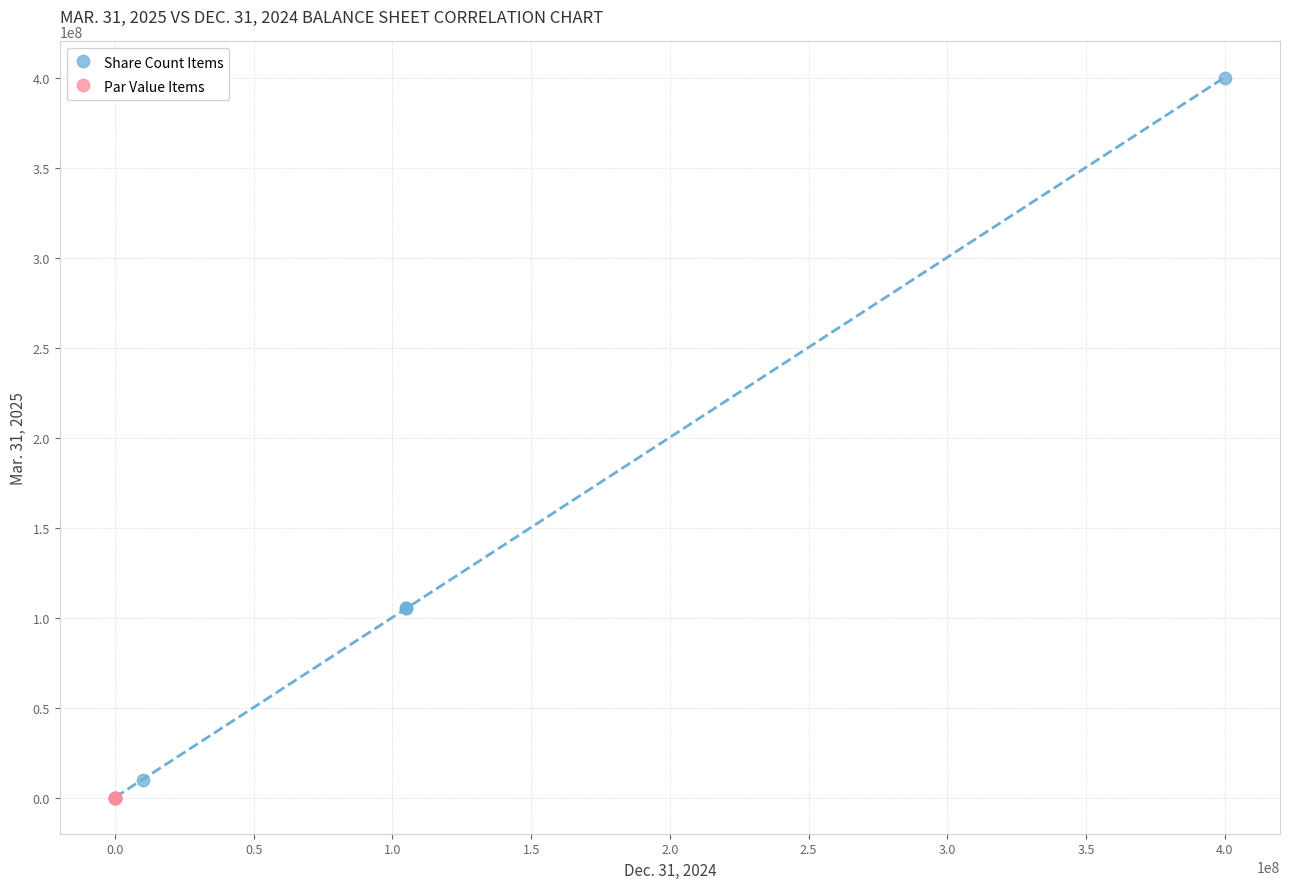

Which series has the largest Y range (max minus min)?

Share Count Items